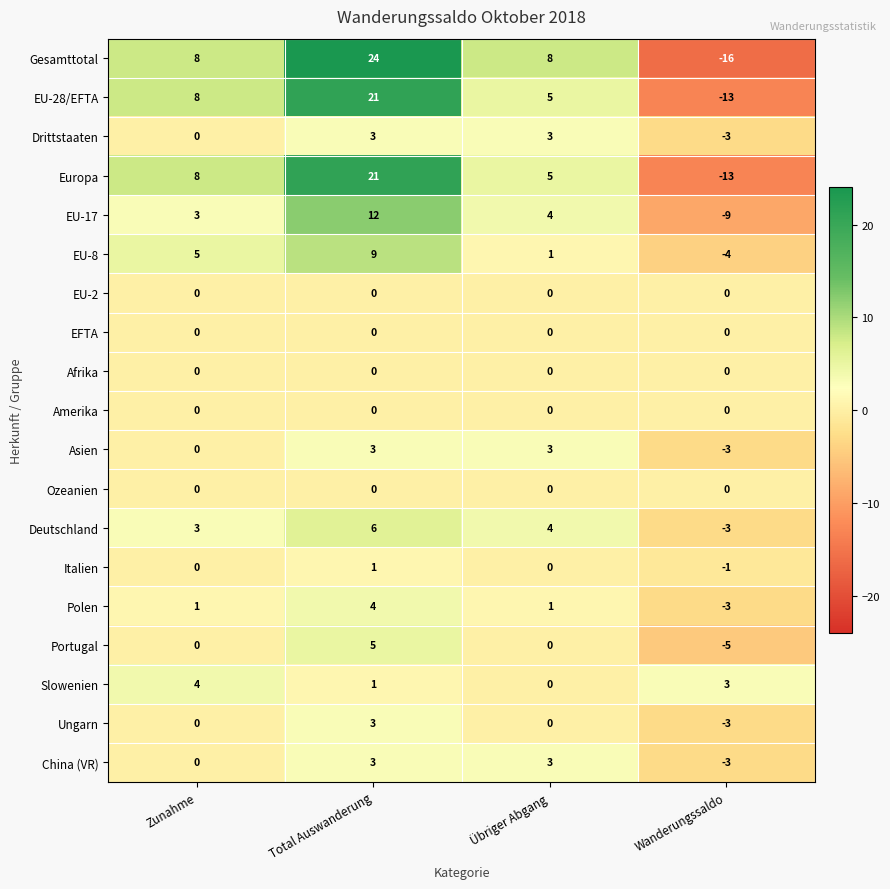

The value of Italien at Total Auswanderung is 1. True or false?

True